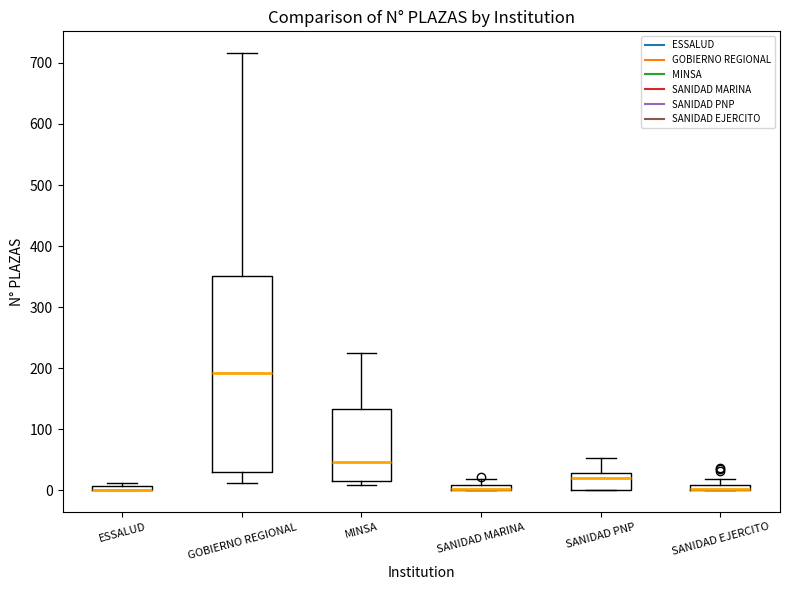

Which box is the tallest, from its lower edge to its upper edge?

GOBIERNO REGIONAL